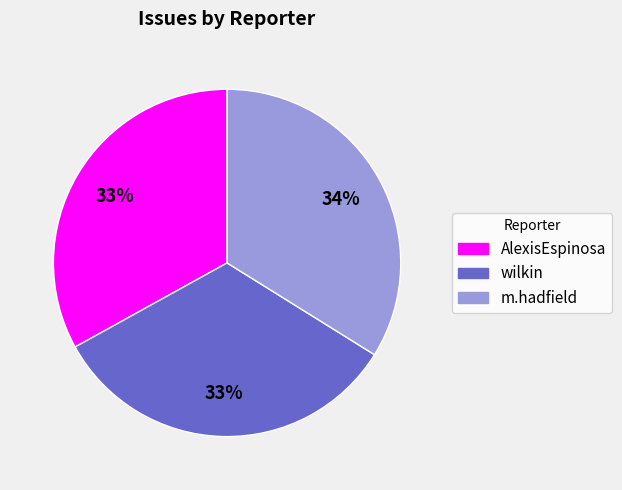

Between m.hadfield and AlexisEspinosa, which is larger?

m.hadfield